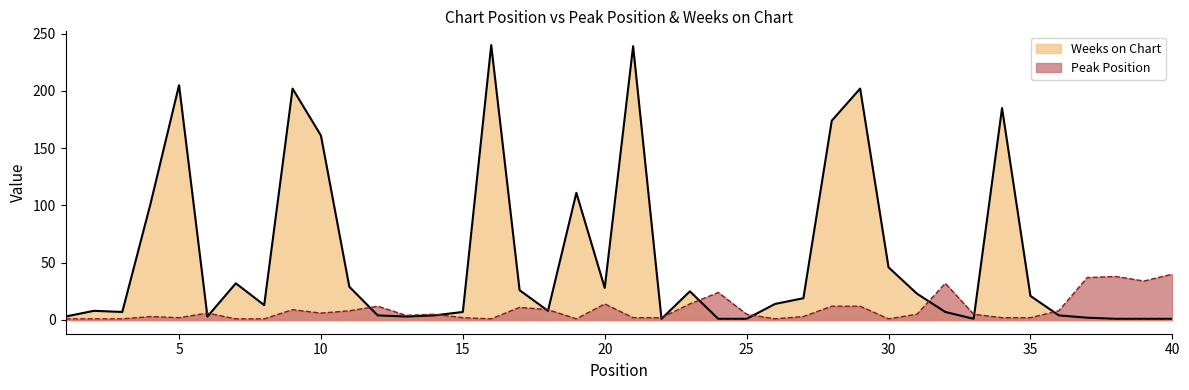

List the series in order of their peak value, highest first.

Weeks on Chart, Peak Position